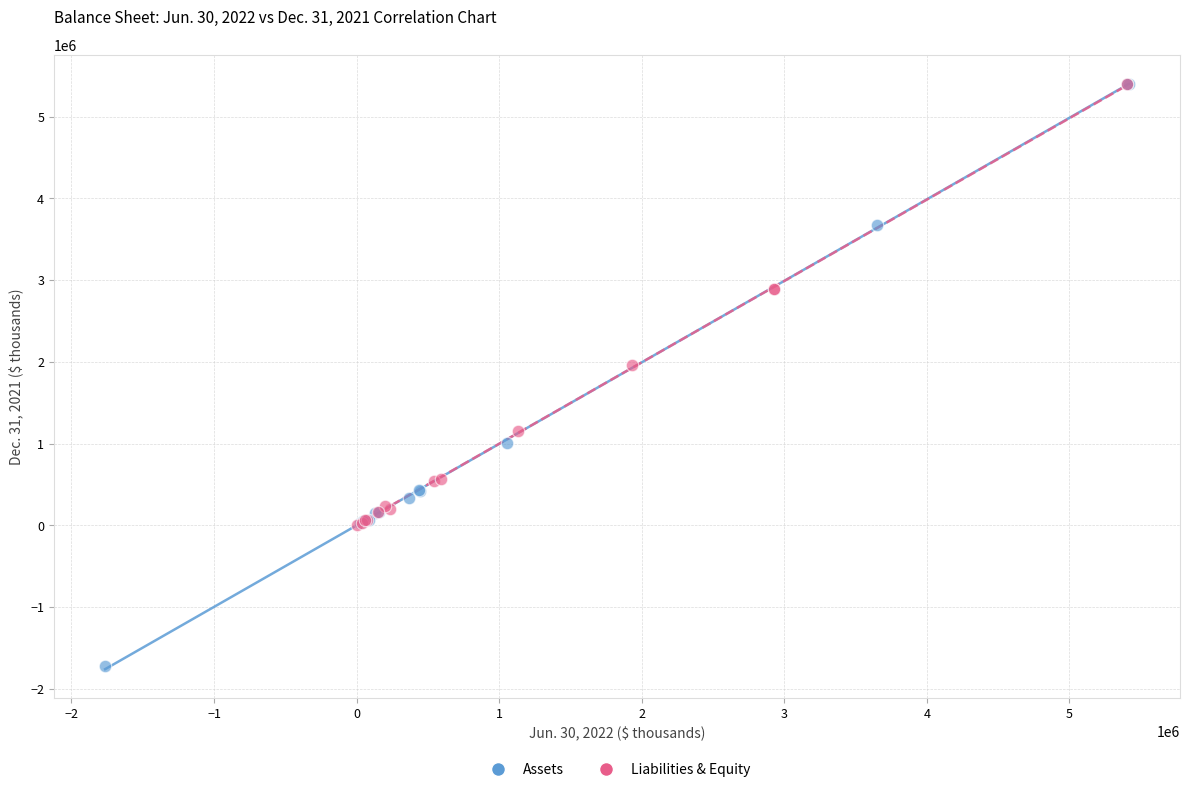

Which series contains the lowest Y value?

Assets